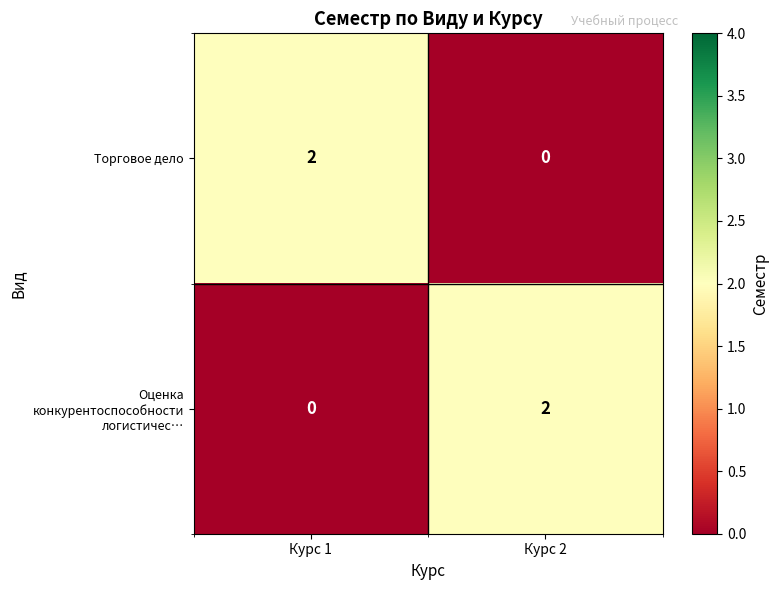

At how many categories does at least one series exceed 0?

2